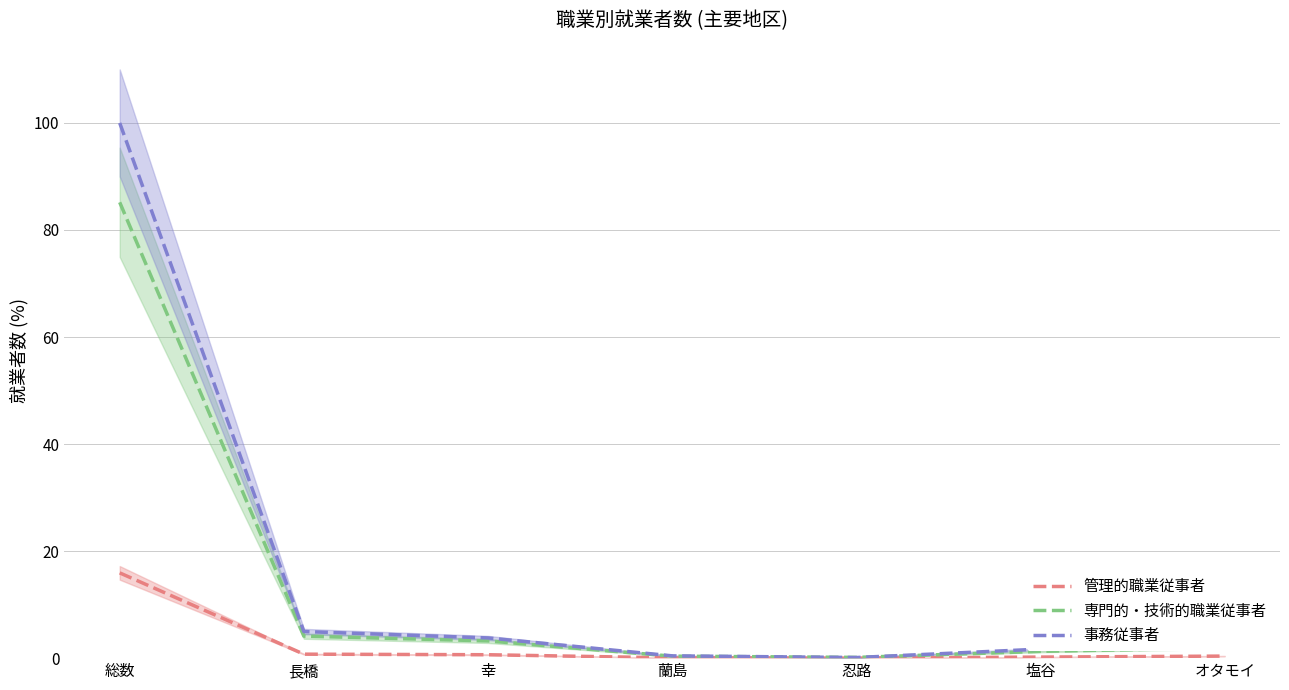

What is the maximum value shown in the chart?

100.0